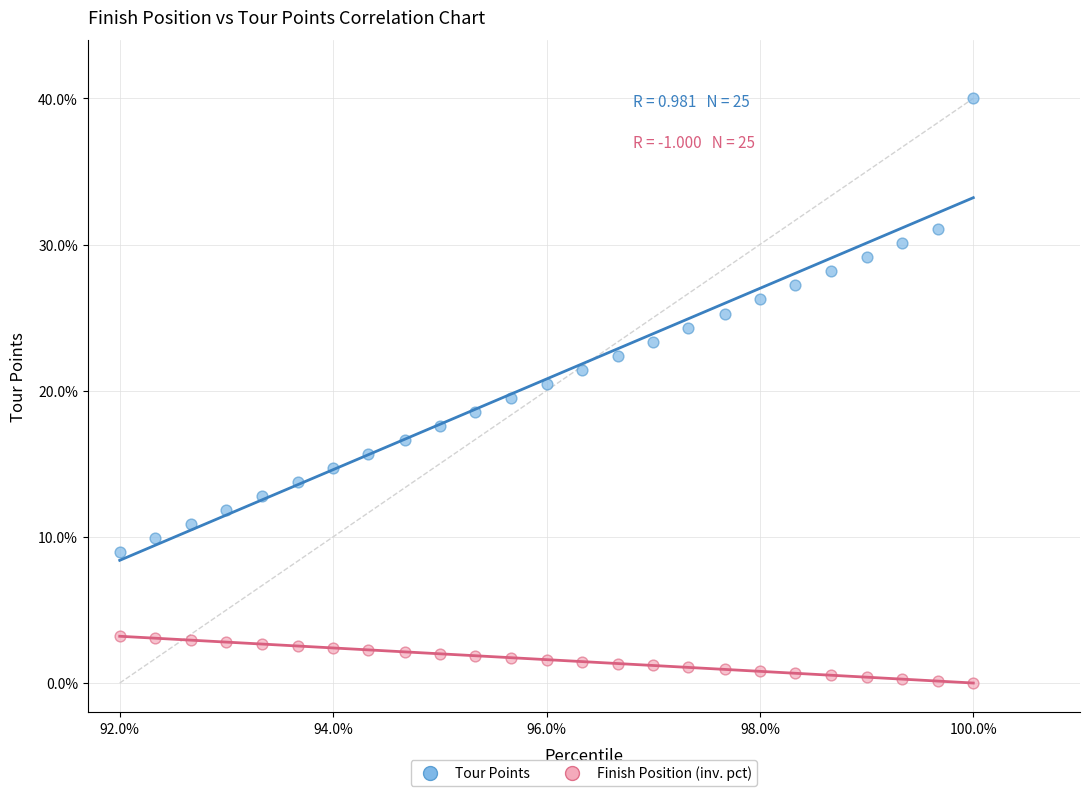

Across all data points, what is the range of Y values (max minus min)?

40.0